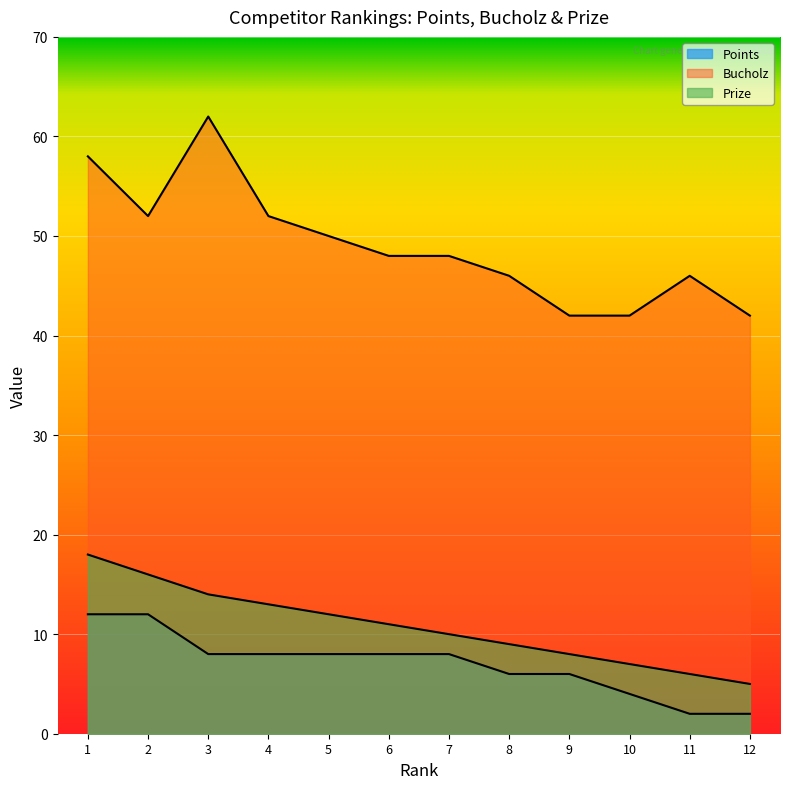

What is the average value of the Points series?

7